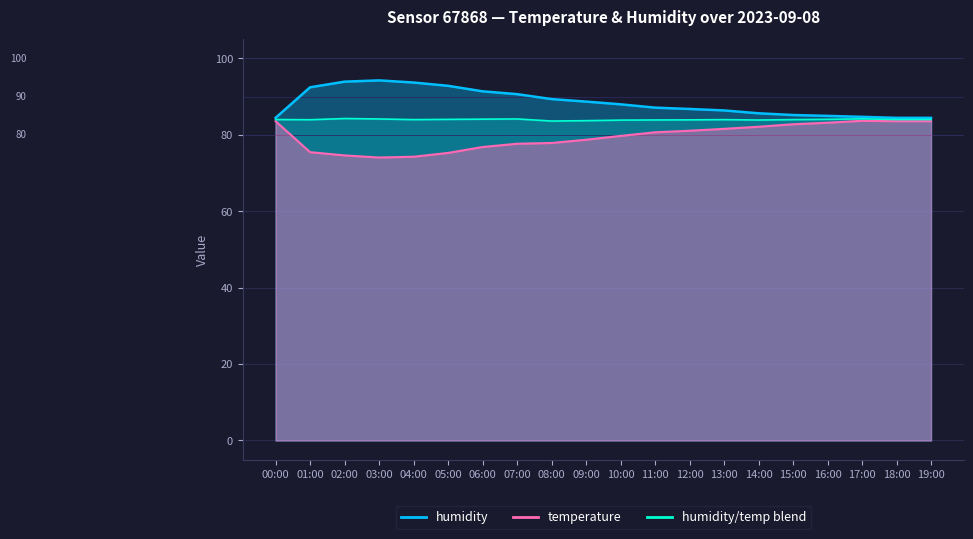

What is the label of the 18th point from the left?

17:00